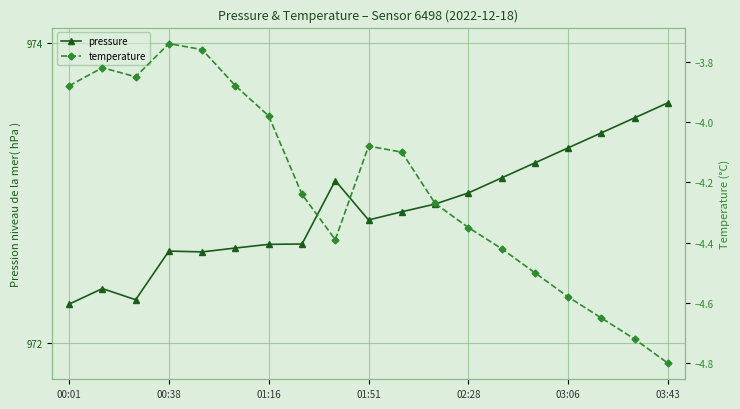

True or false: temperature and pressure cross at least once.

False